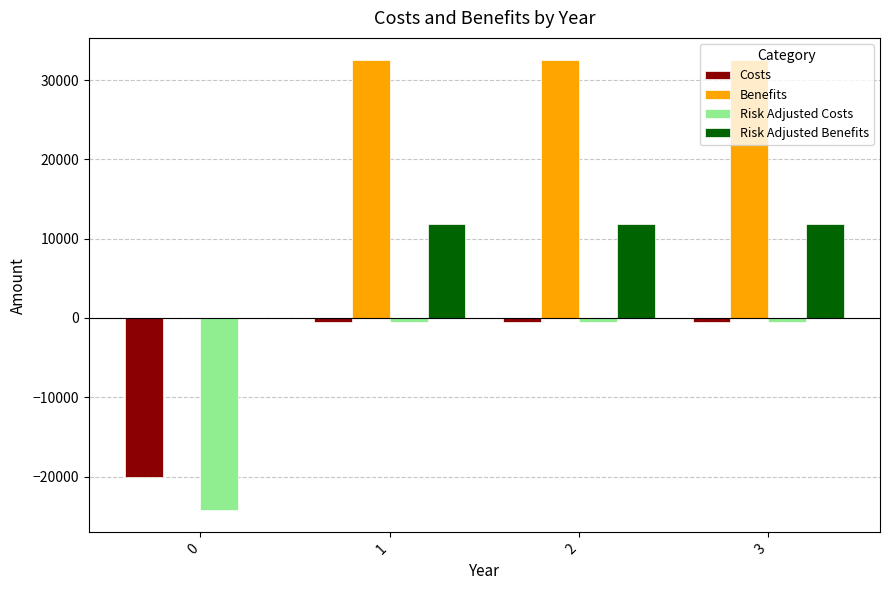

How many groups of bars are there?

4